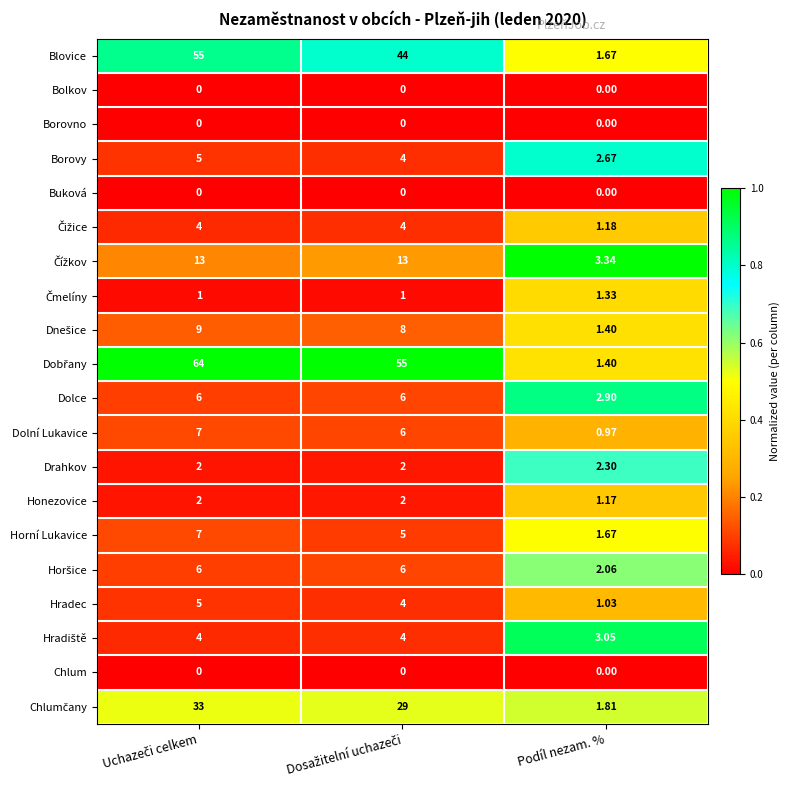

Count the number of categories in the chart.

3